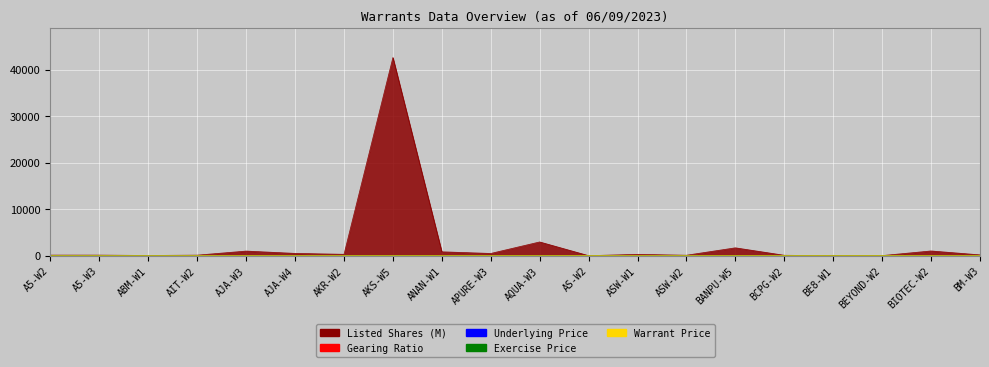

True or false: Warrant Price and Gearing Ratio intersect in this chart.

True